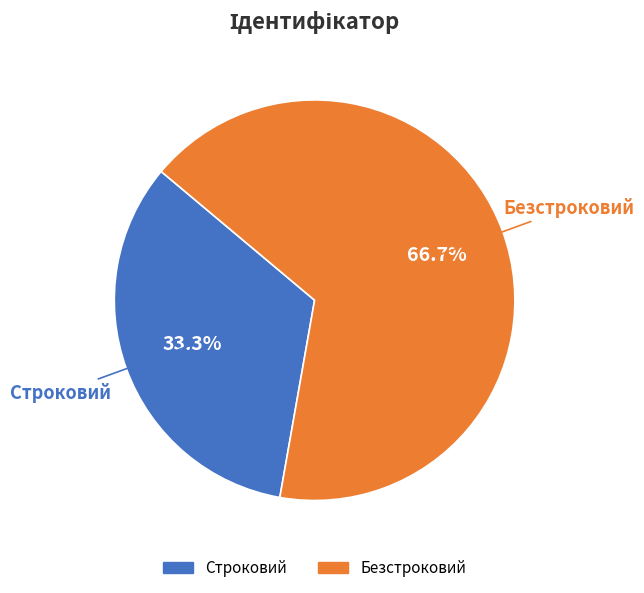

What is the smallest slice in the pie chart?

Строковий